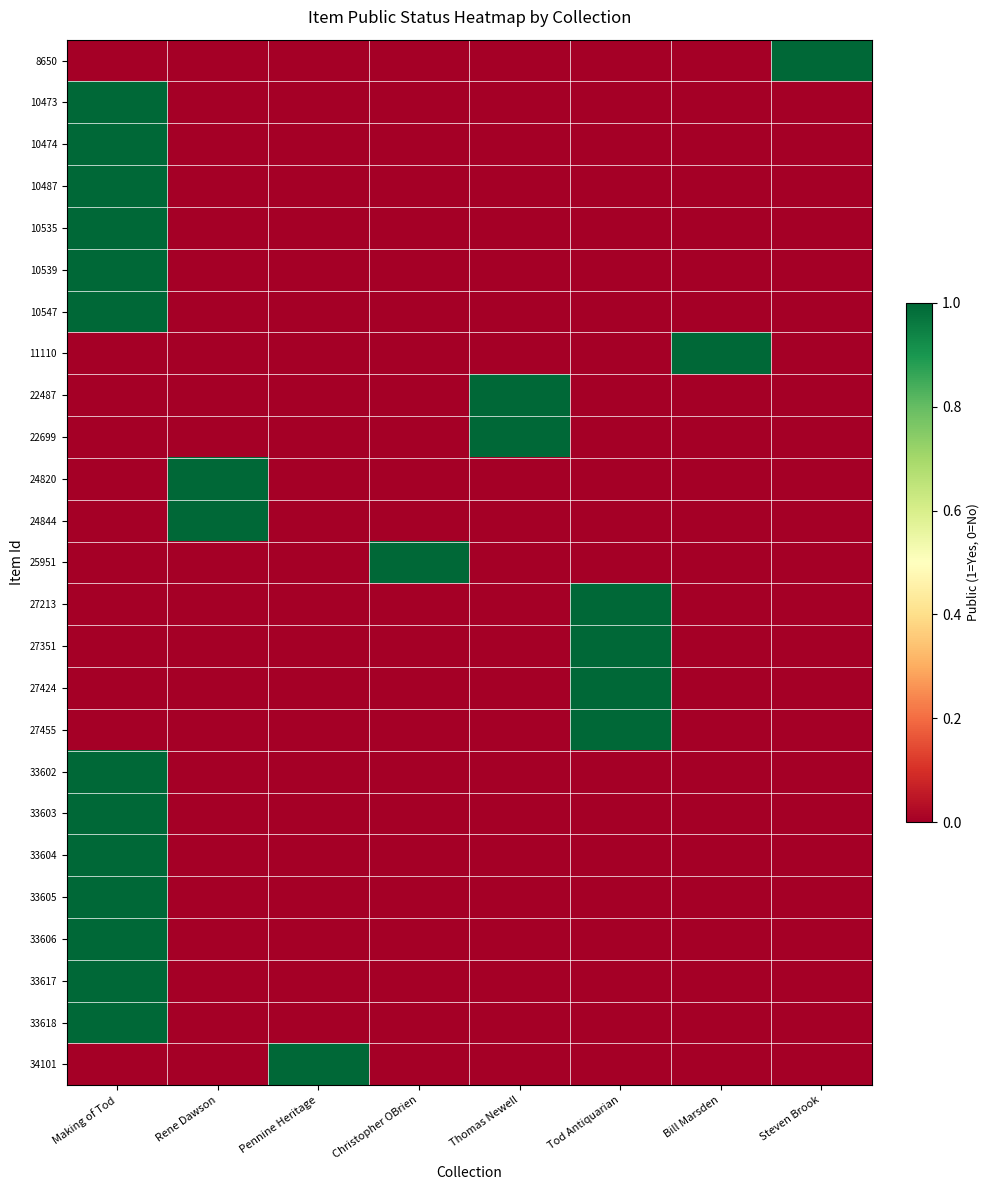

How many distinct data groups are displayed?

25